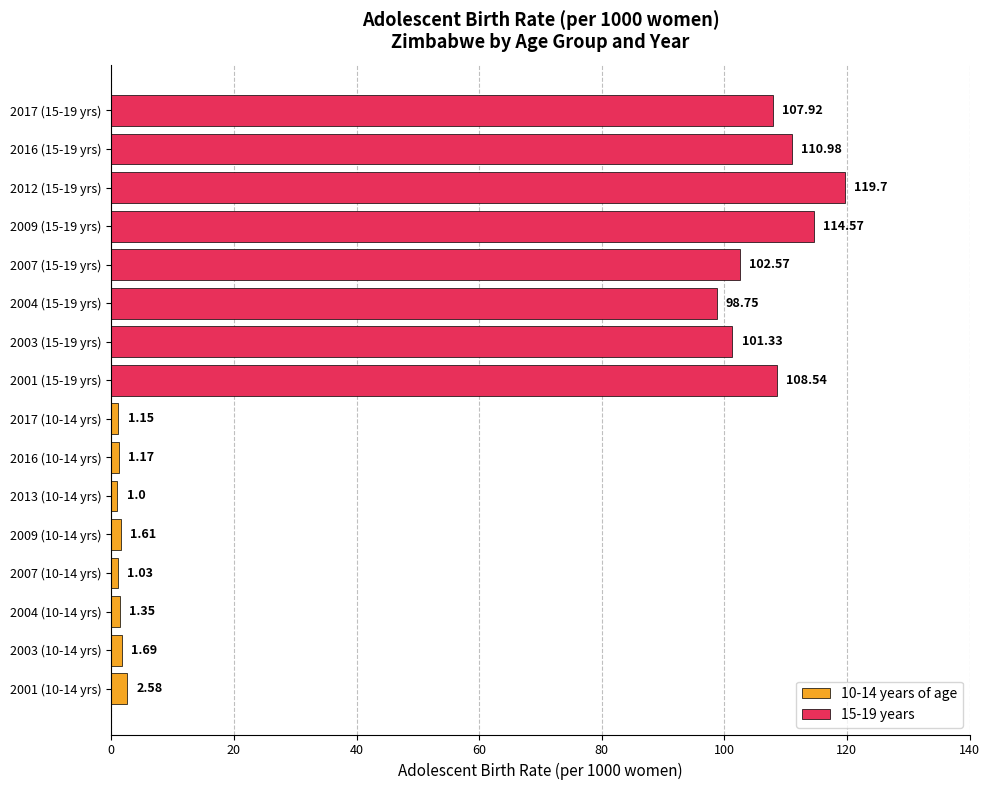

Which series has the largest total across all categories?

15-19 years